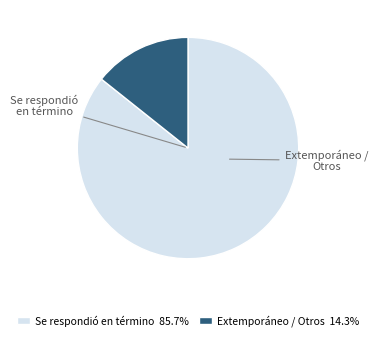

Which slice is the largest?

Se respondió en término